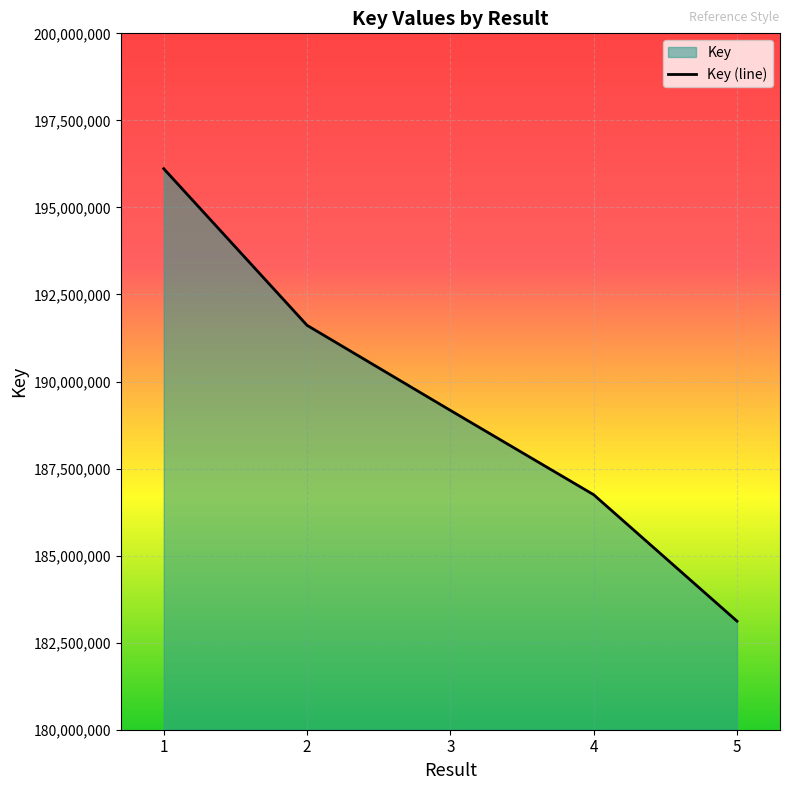

Count the number of values greater than 189171419.

2